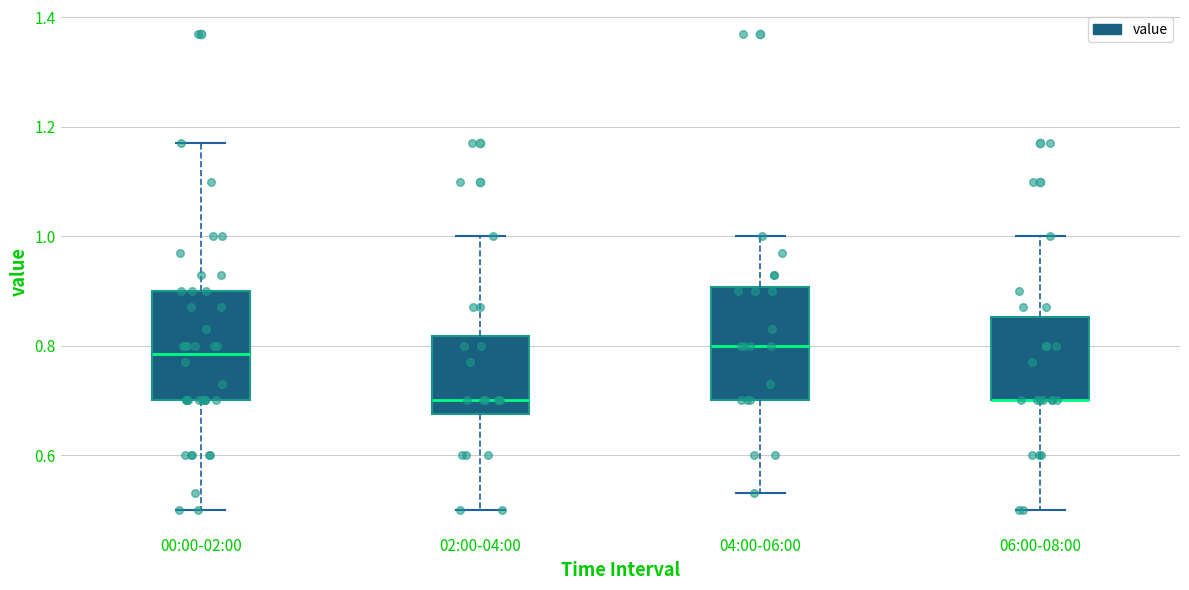

Where does the upper whisker of the box for 02:00-04:00 end on the y-axis? The values are not printed on the chart, so give them approximately, as read against the axis.

1.00